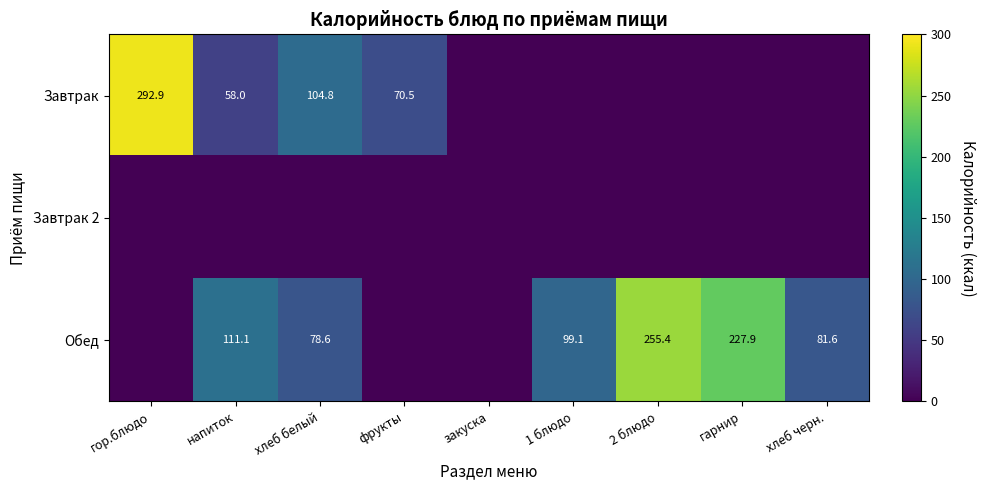

The value of Обед at 1 блюдо is 153.2. True or false?

False